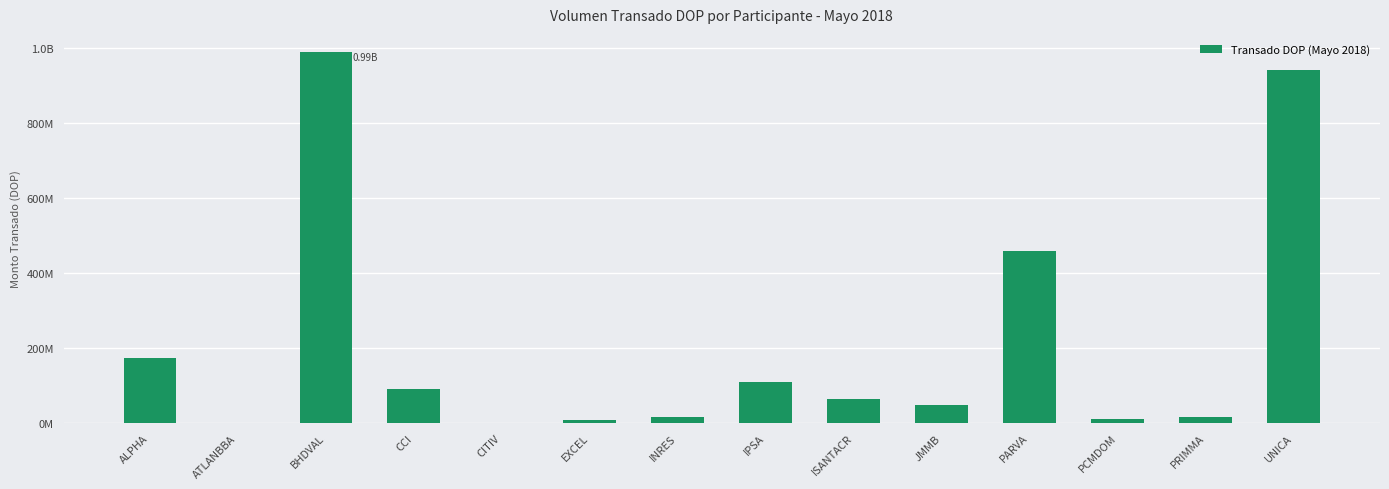

Which category has the lowest value across all series?

CITIV